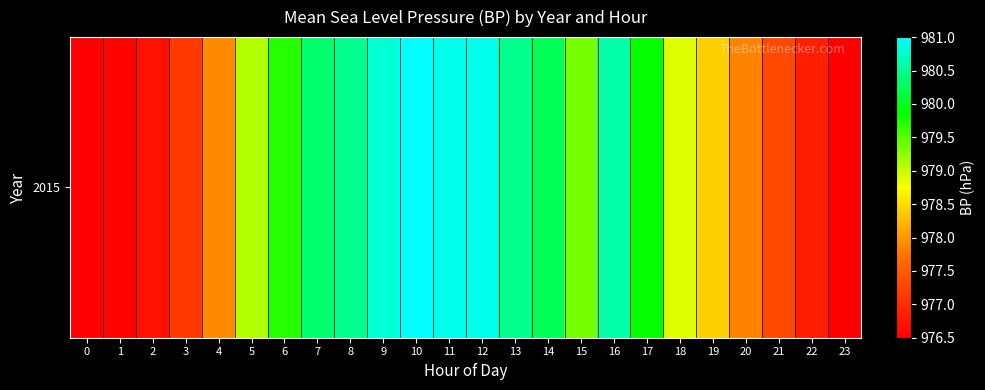

What is the change in value from 3 to 23?

-0.6